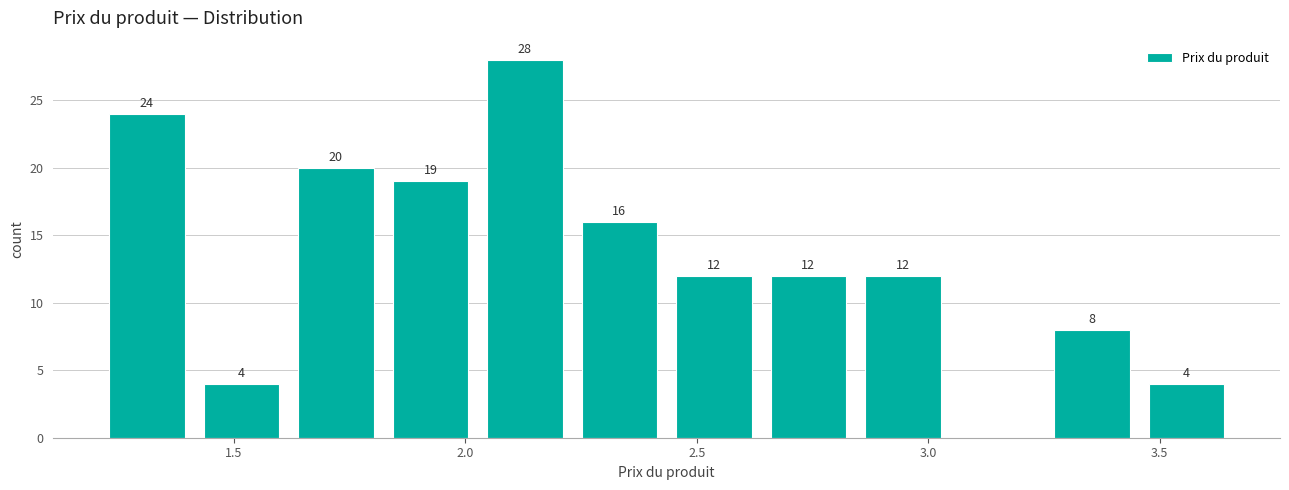

Over which range of the x-axis is the bar tallest?

2.05 to 2.25